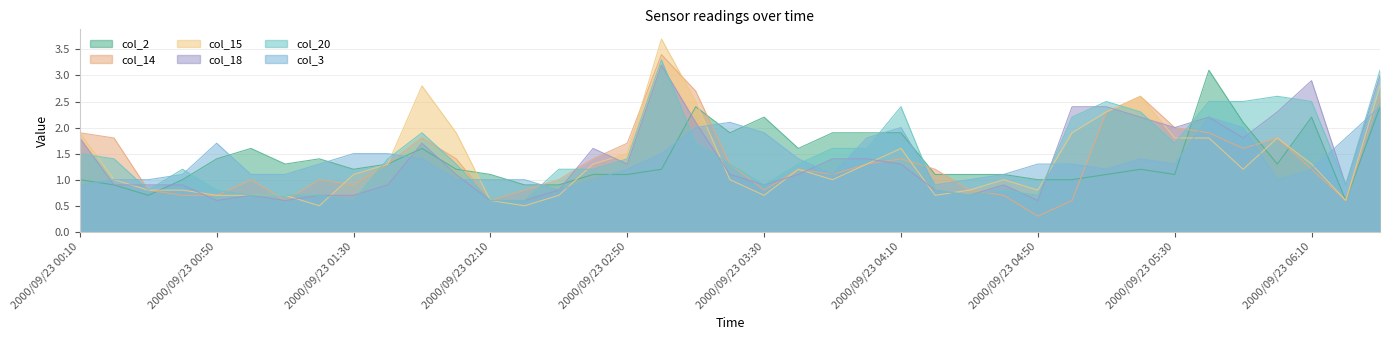

What is the value of the col_3 point at the 17th from the left?

1.2